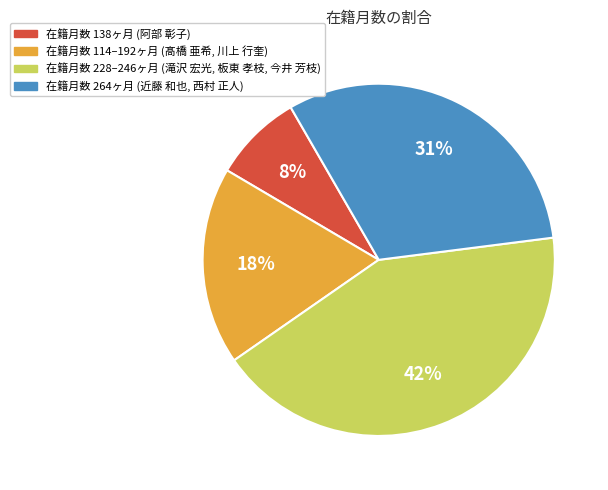

To the nearest percent, what is the average slice percentage?

25%